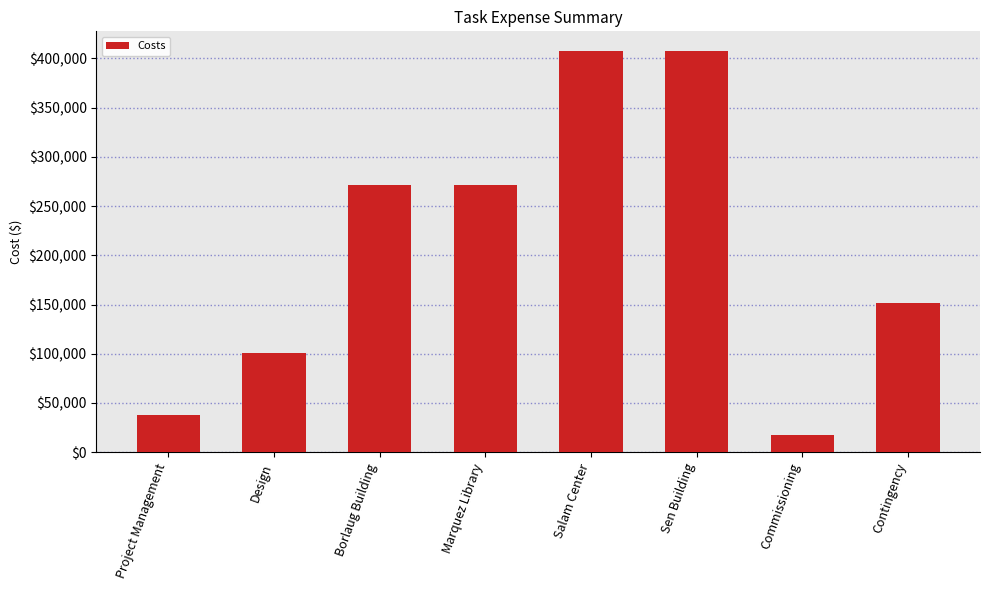

The chart shows a value of 407100 at Salam Center. True or false?

True